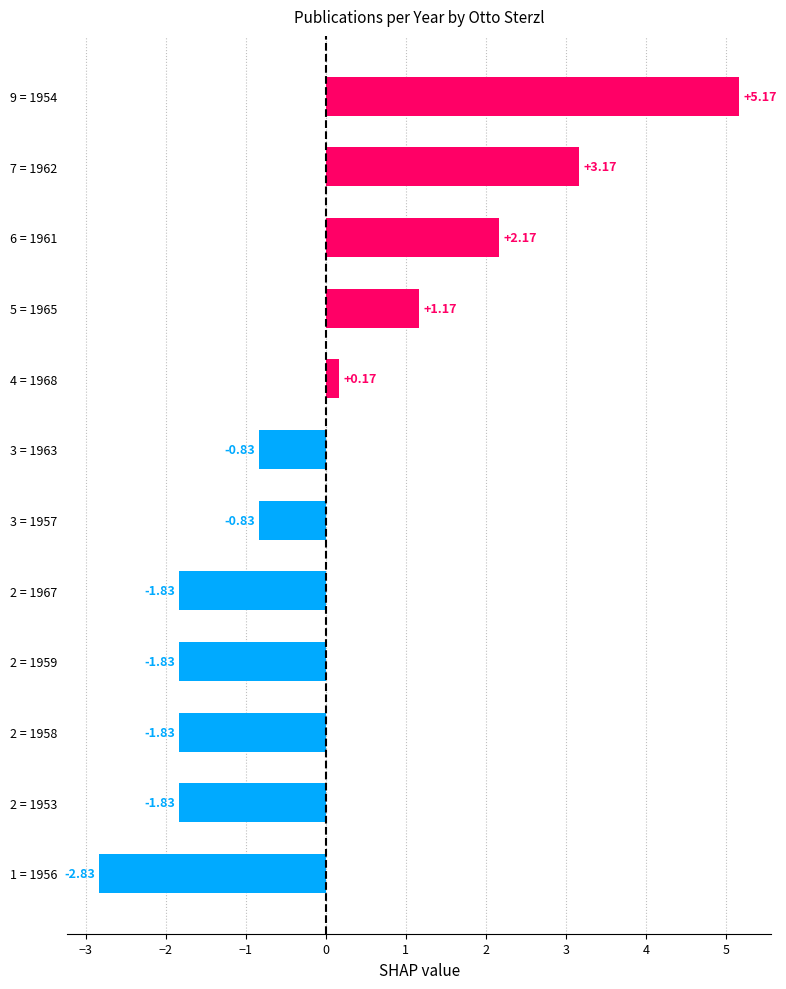

Does the chart contain stacked bars?

No